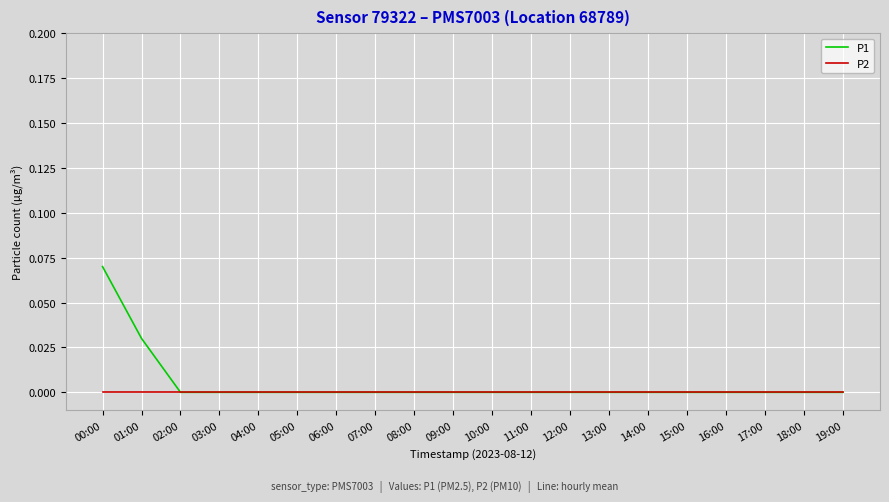

At which label does P1 reach its peak?

00:00